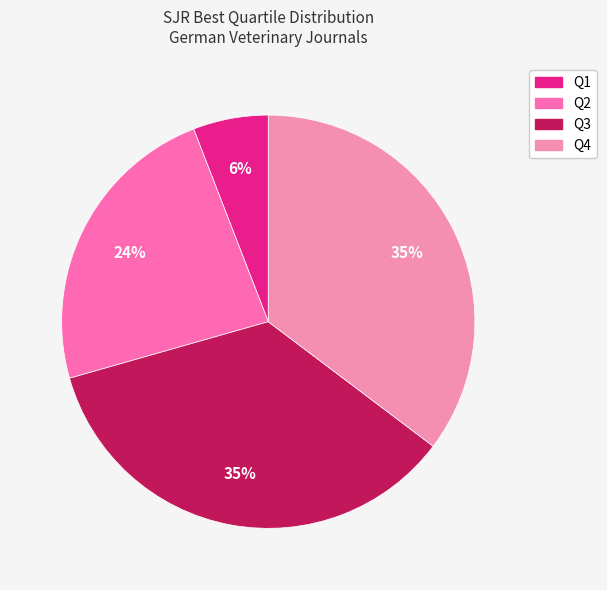

Rank the categories by value from lowest to highest.

Q1, Q2, Q3, Q4